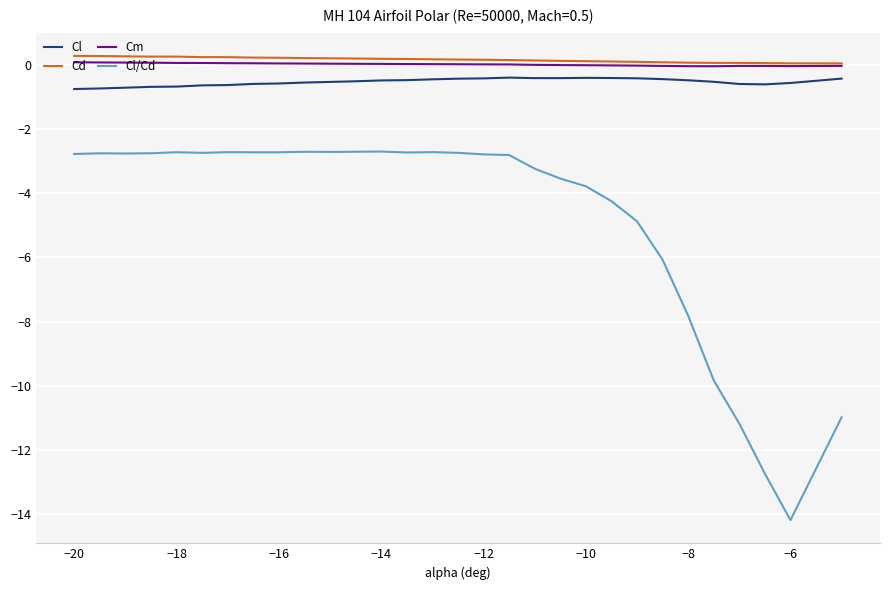

Which series has the largest range (max minus min)?

Cl/Cd